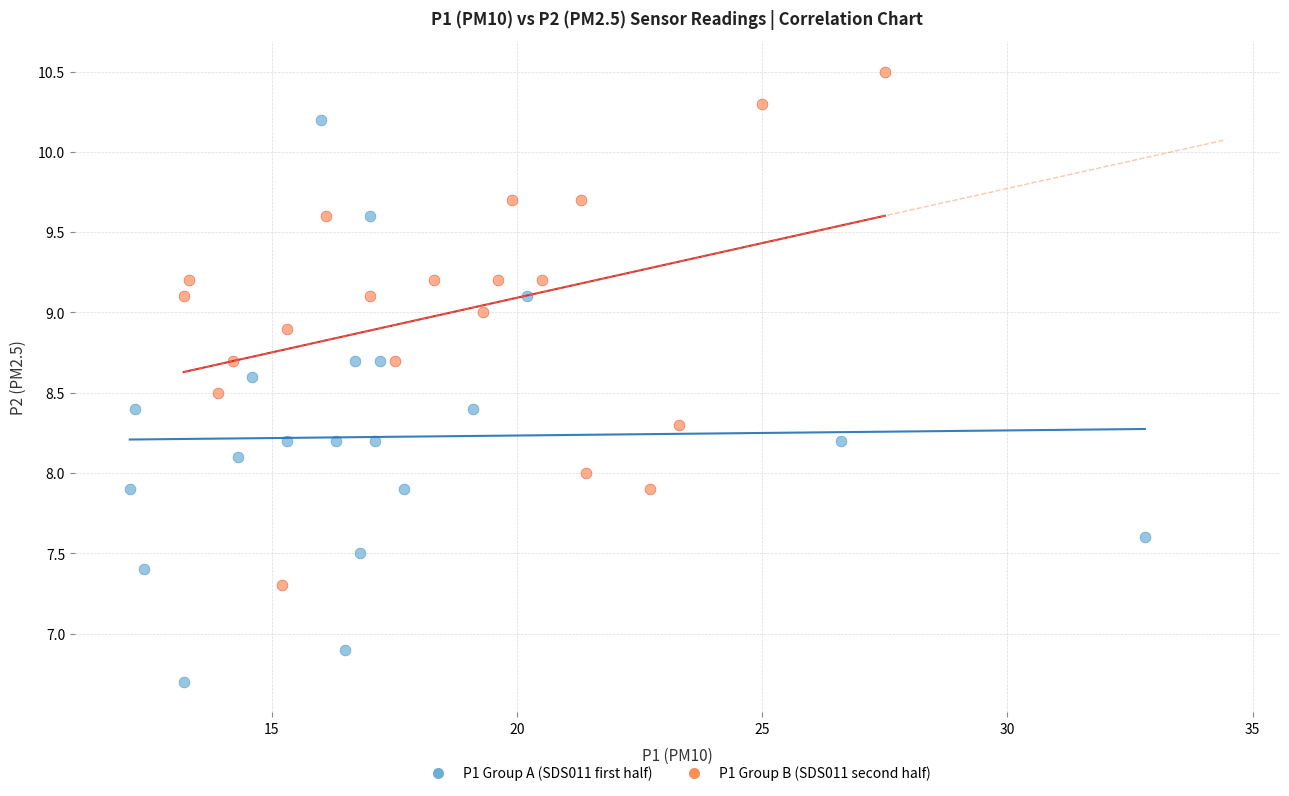

Which series contains the highest Y value?

P1 Group B (SDS011 second half)